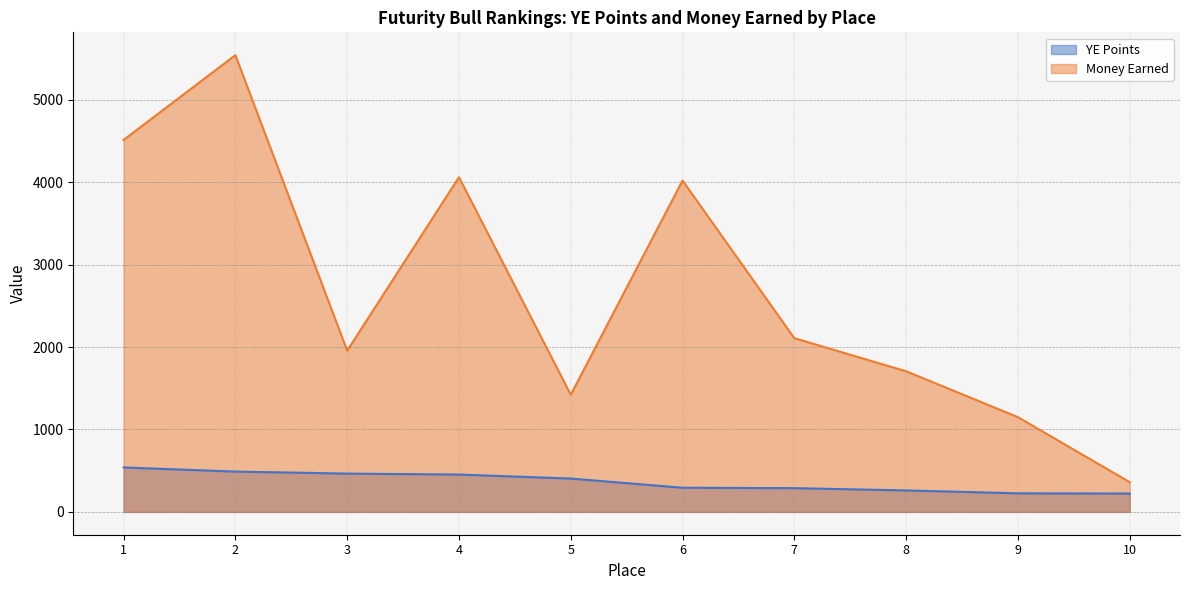

At which label does Money Earned reach its minimum?

10